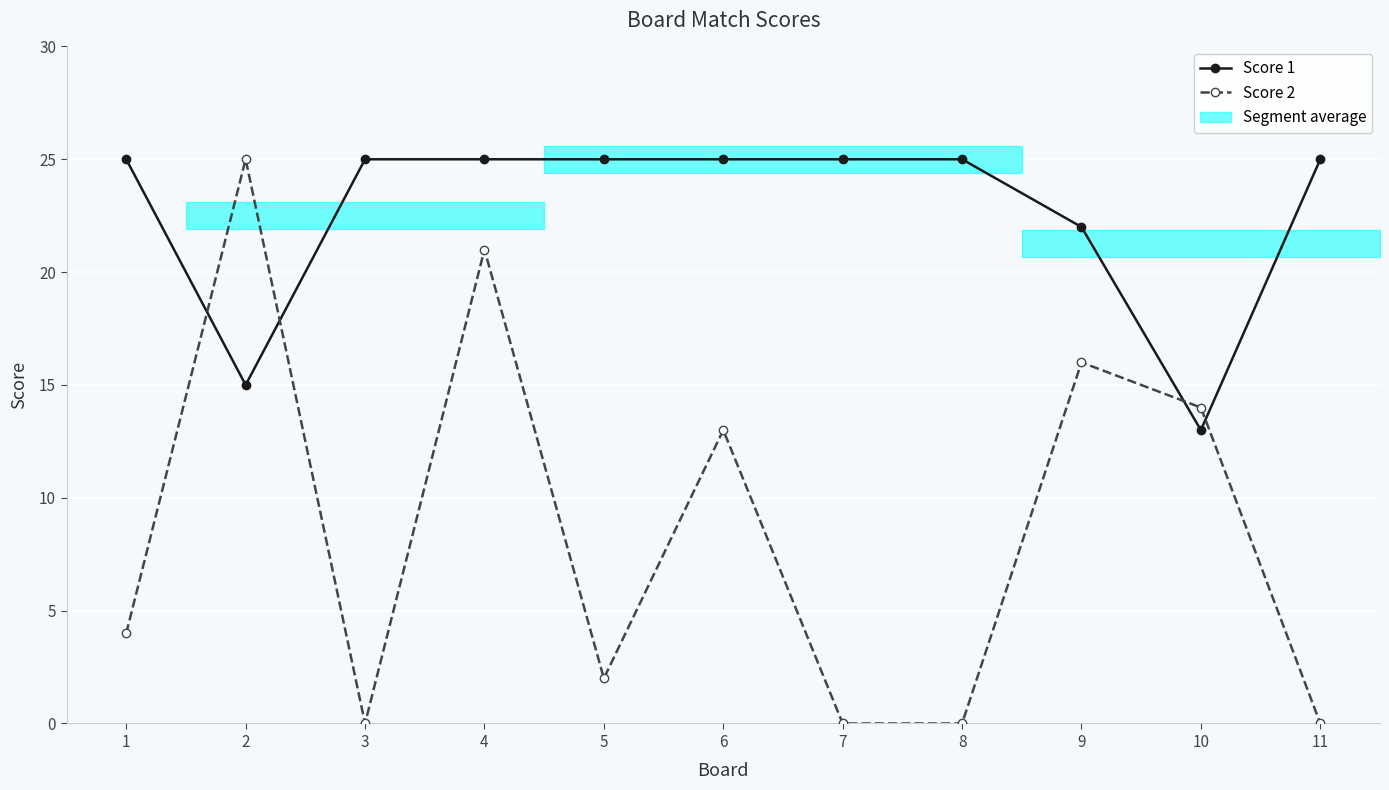

At which category does the chart reach its peak across all series?

1